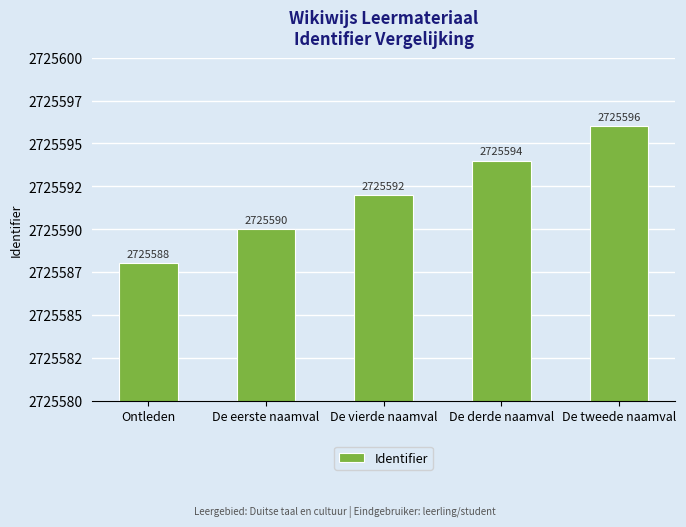

Read the value at Ontleden.

2725588